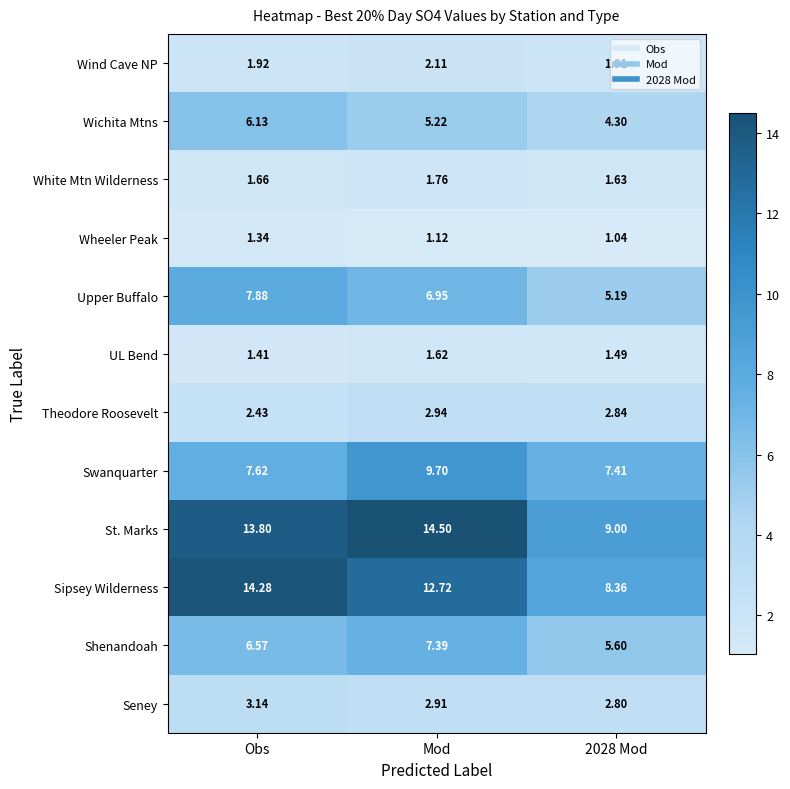

At which category is the sum across all series the highest?

Mod